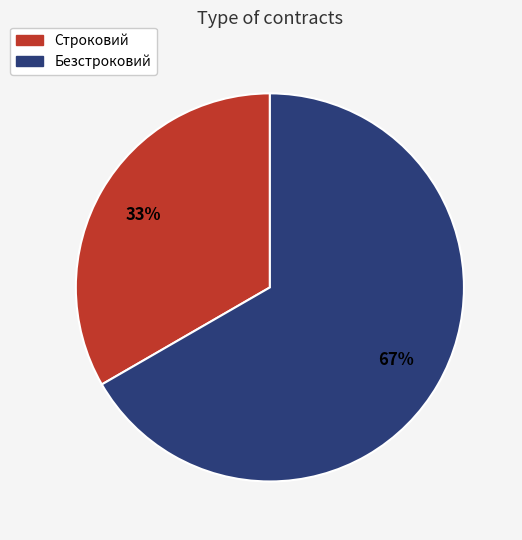

To the nearest percent, what portion does Безстроковий represent?

67%